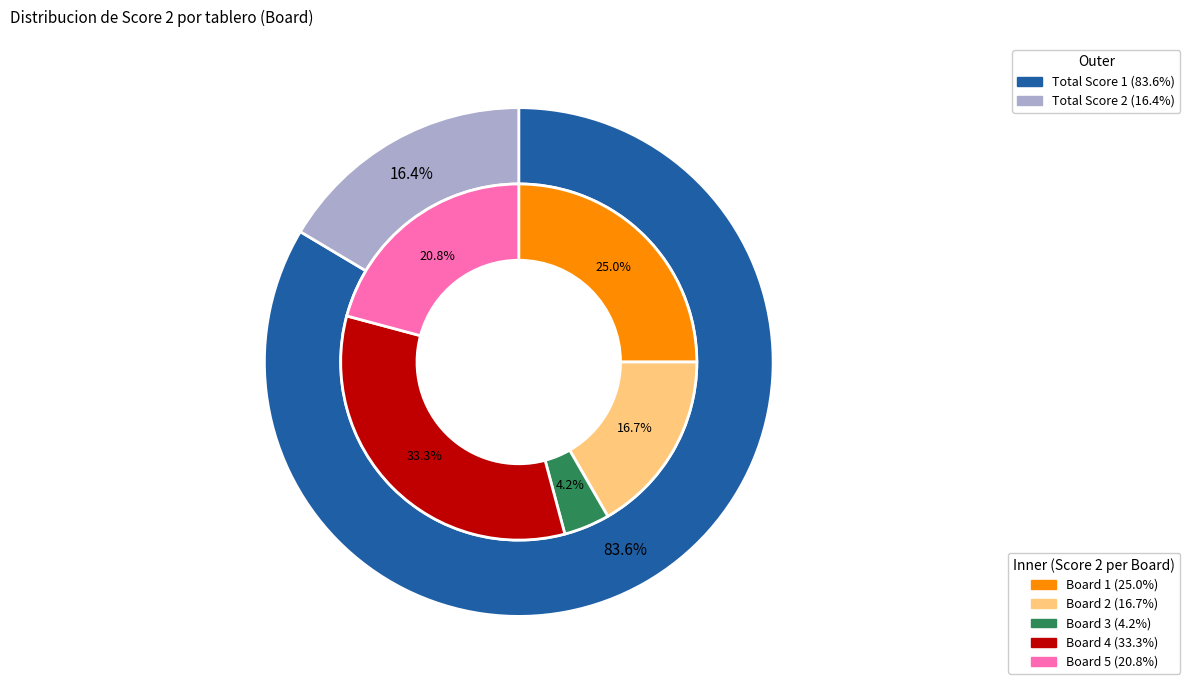

To the nearest percent, what is the combined percentage of 3 and 5?

25%